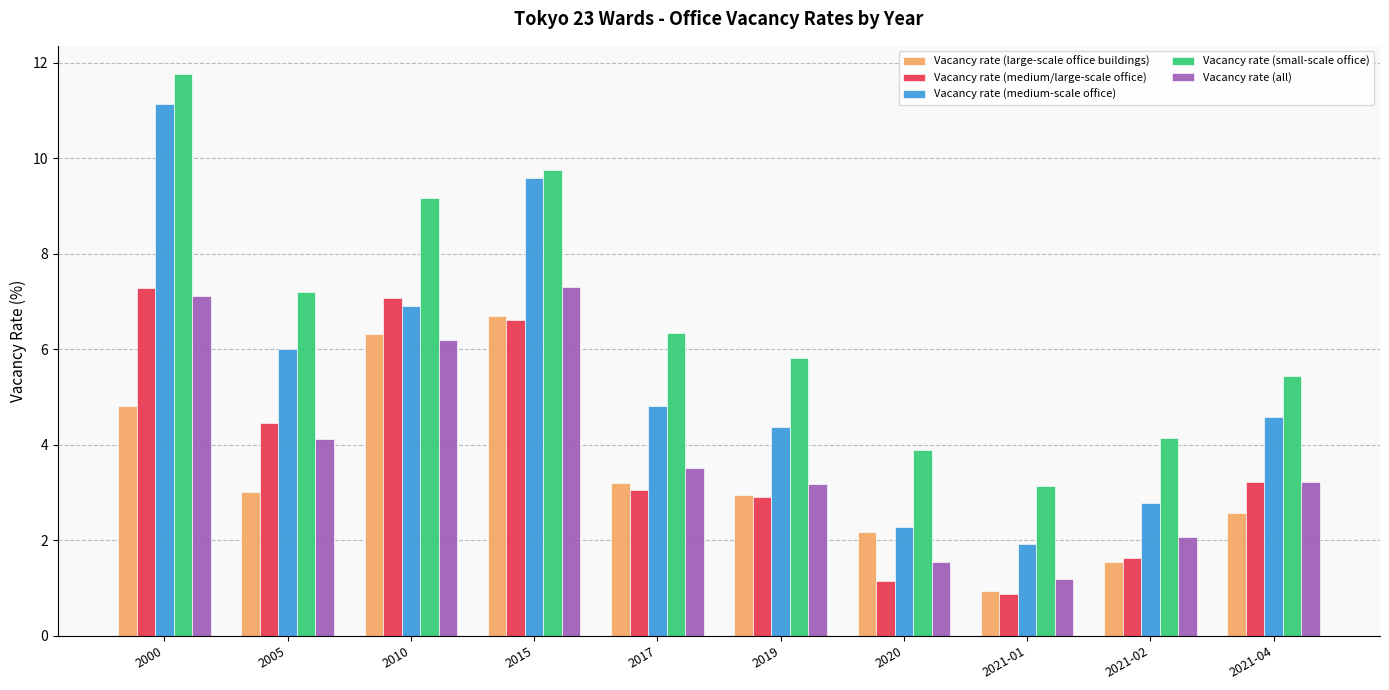

What position from the right is 2010?

8